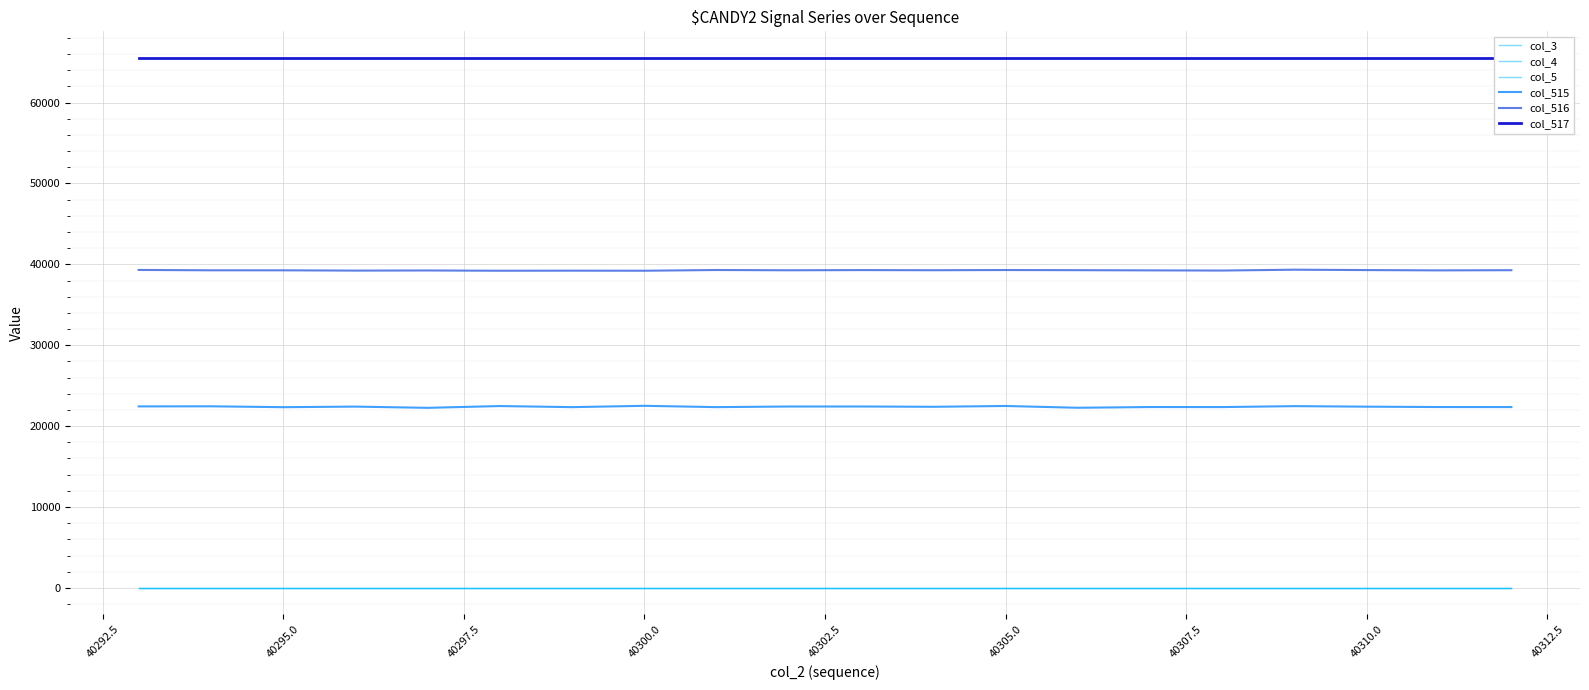

How many series are shown in this chart?

6